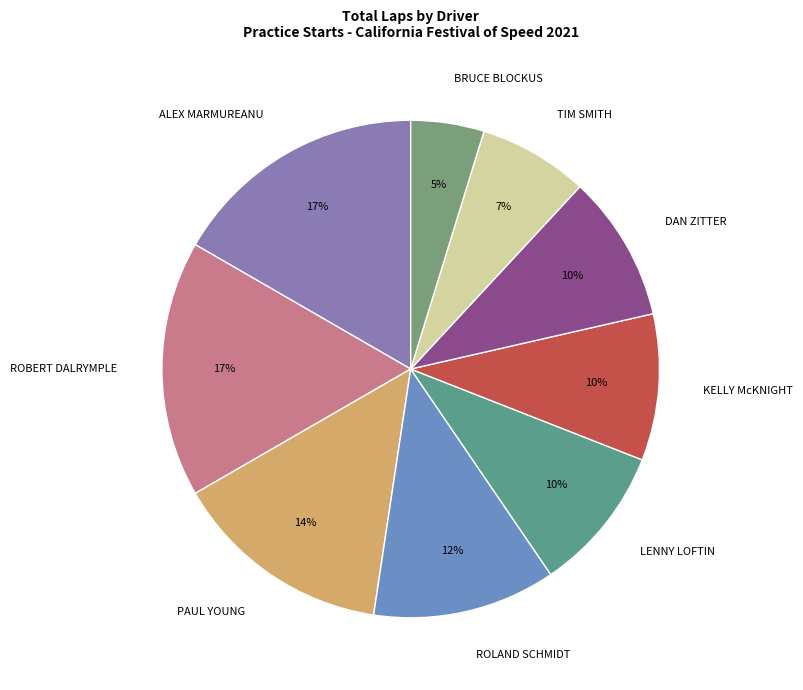

To the nearest percent, what is the difference between the largest and smallest slice percentages?

12%